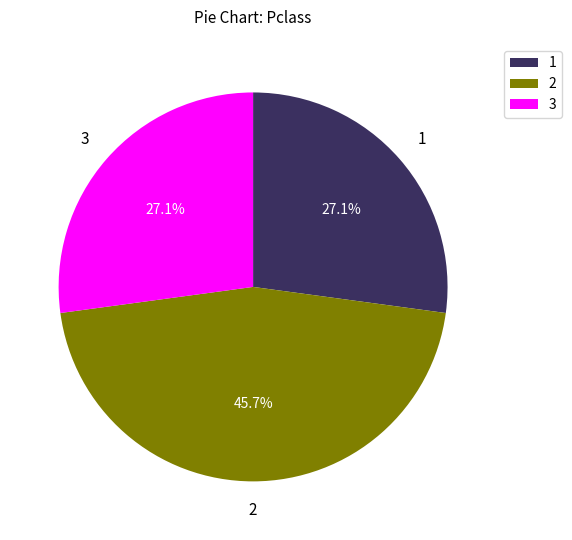

To the nearest percent, what is the difference between the largest and smallest slice percentages?

19%